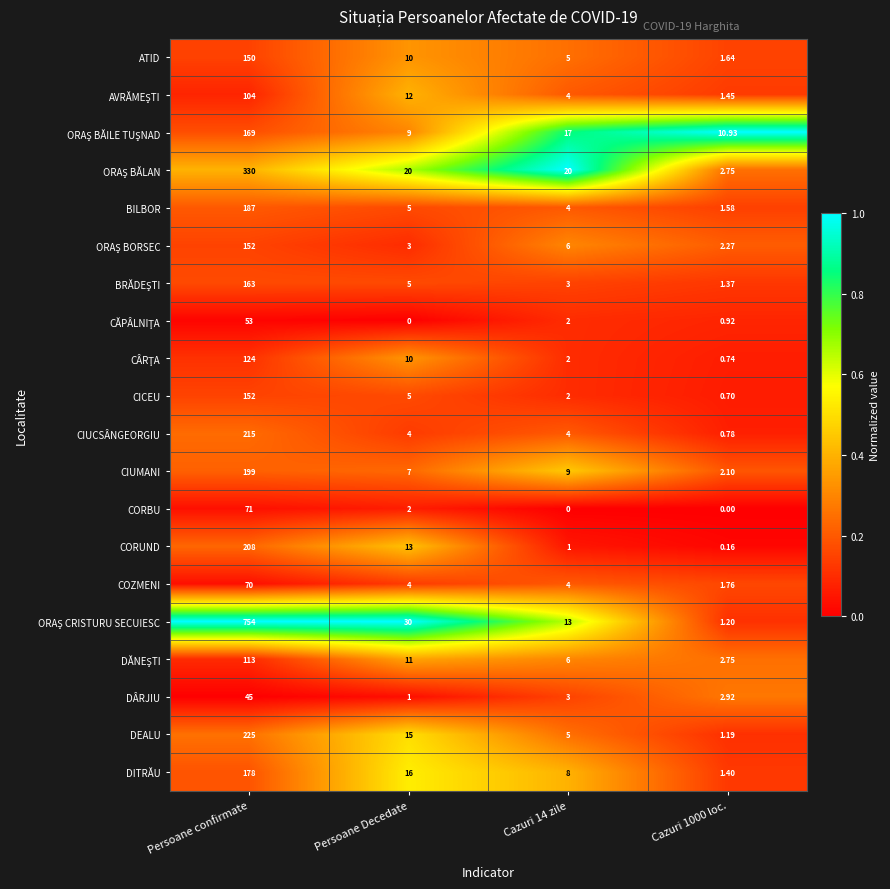

At which label is DITRĂU closest to 89?

Persoane Decedate